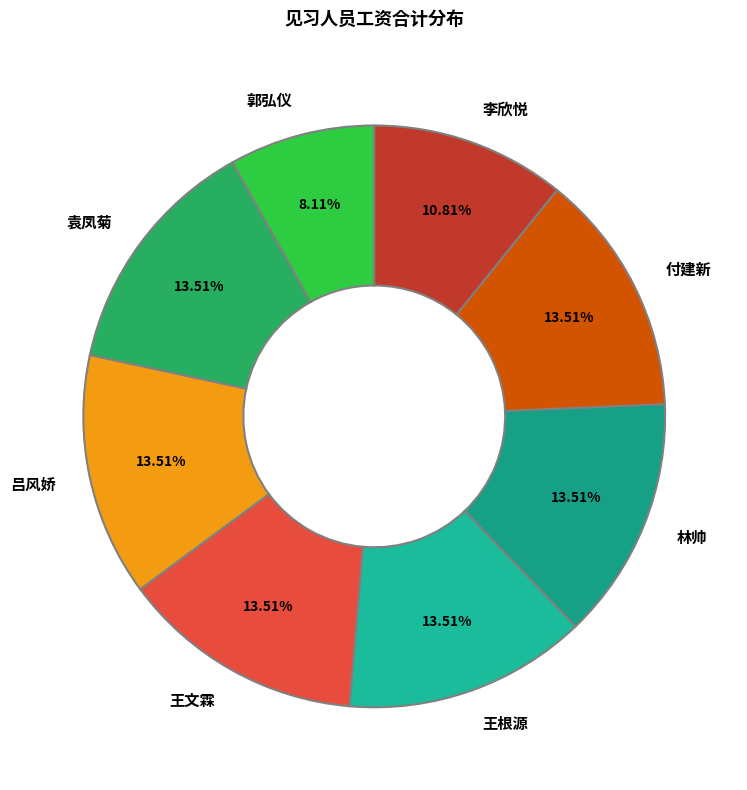

How many slices are in this pie chart?

8